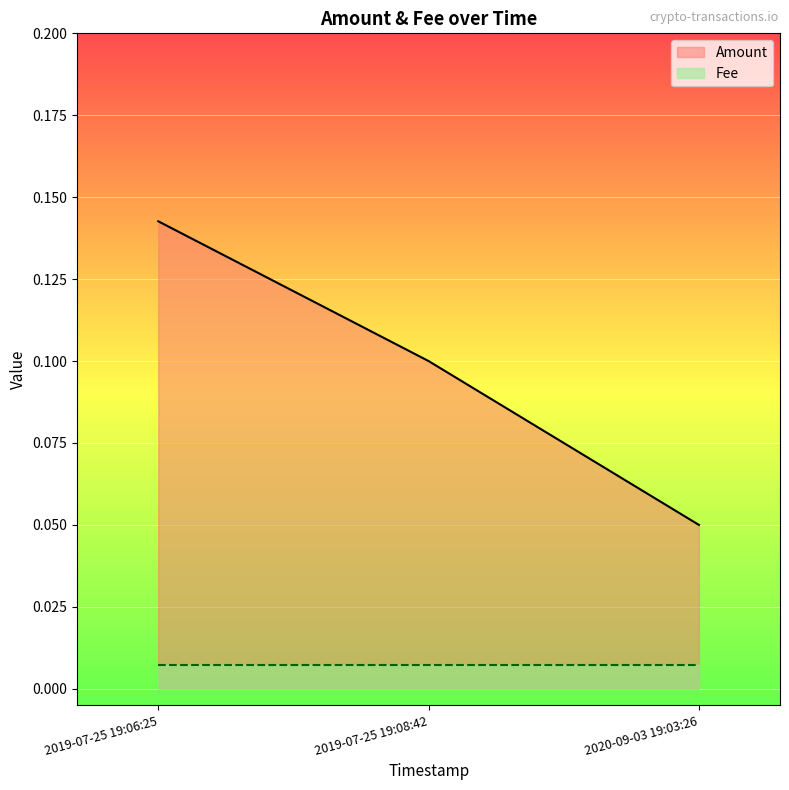

What is the difference between the values at 2019-07-25 19:06:25 and 2020-09-03 19:03:26?

0.1